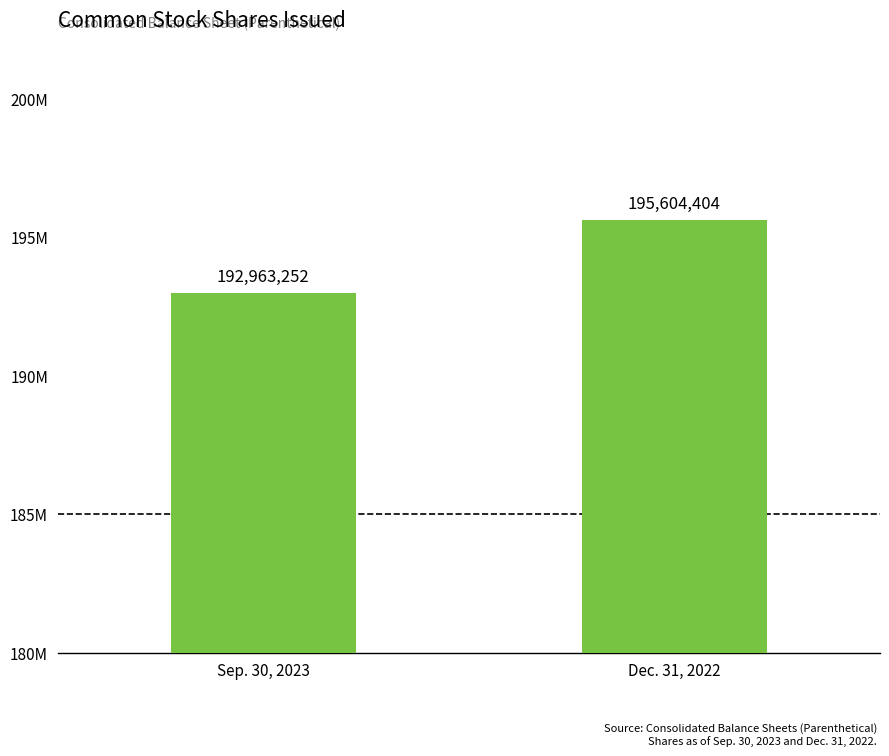

Is it true that the value at Sep. 30, 2023 is 73716604?

False